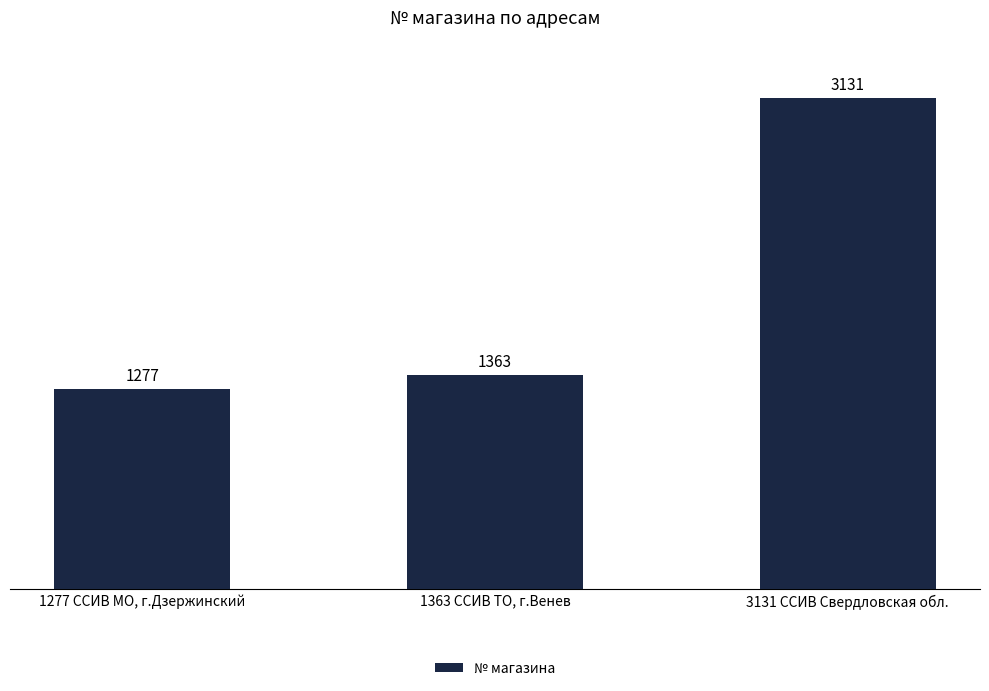

What is the label of the 1st bar from the right?

3131 ССИВ Свердловская обл.